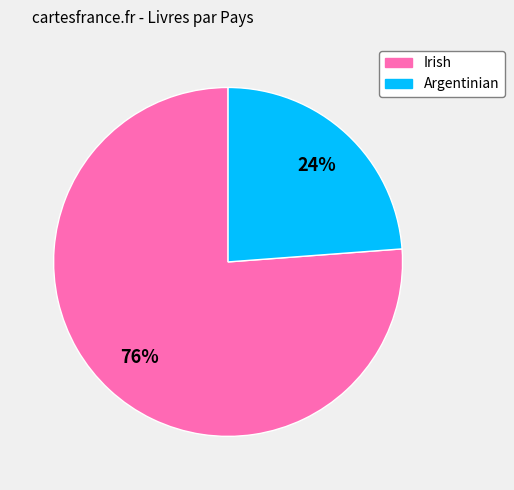

Does Irish account for over 50% of the chart?

Yes